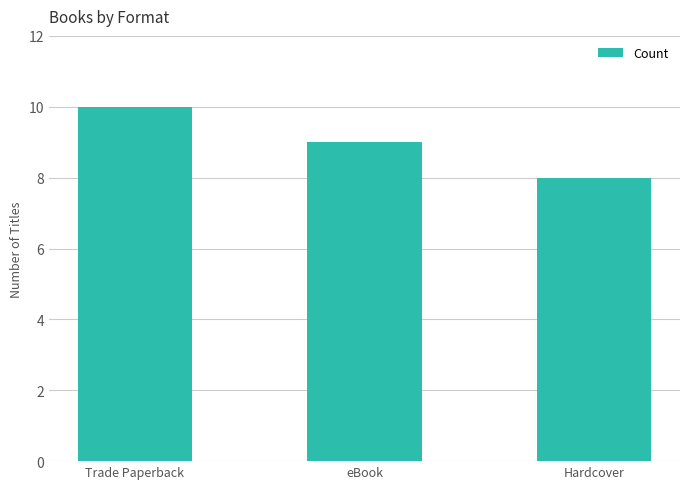

Rank the categories by value from lowest to highest.

Hardcover, eBook, Trade Paperback